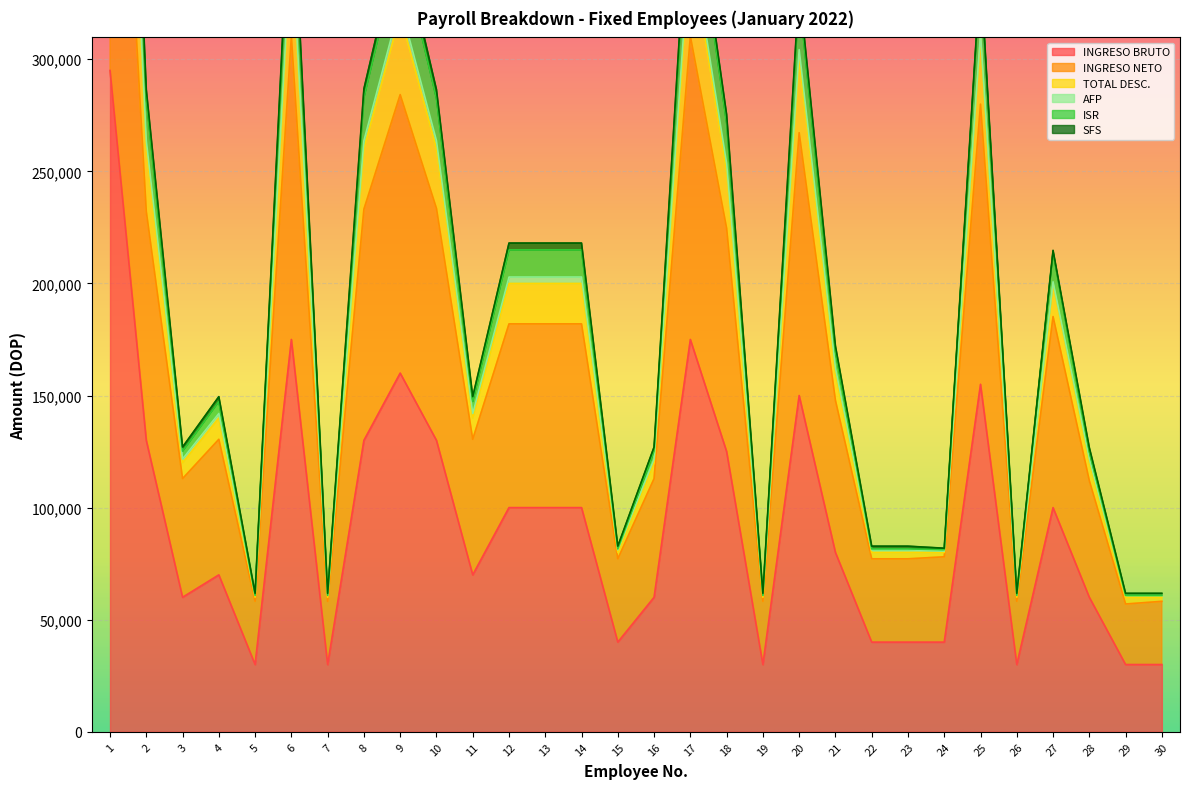

Which category has the lowest value across all series?

5